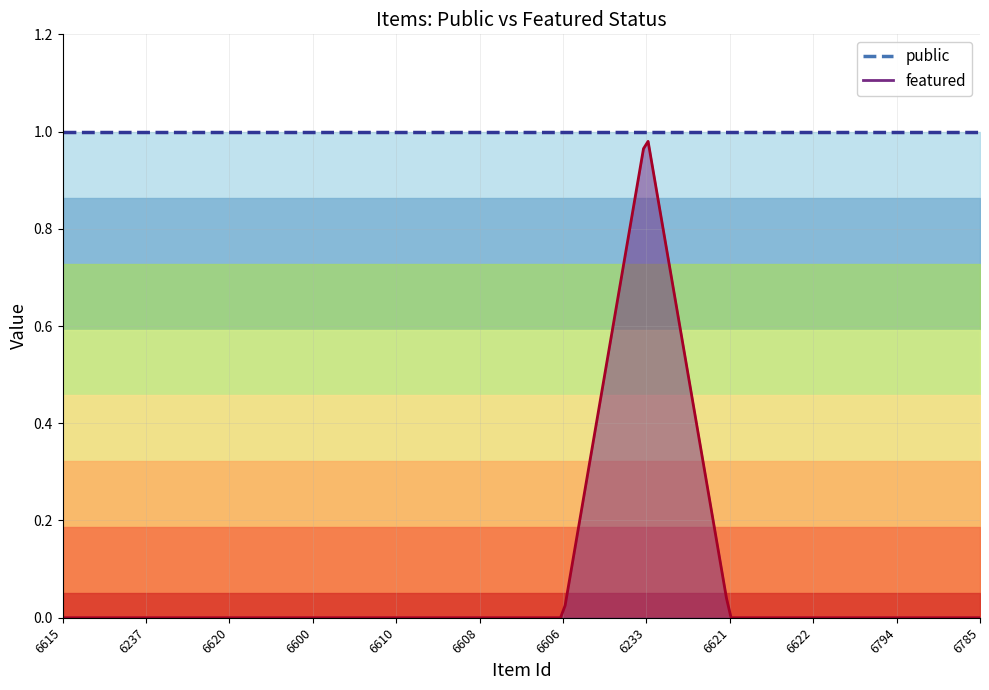

Is the value of featured at 6622 greater than the value of public at 6237?

No